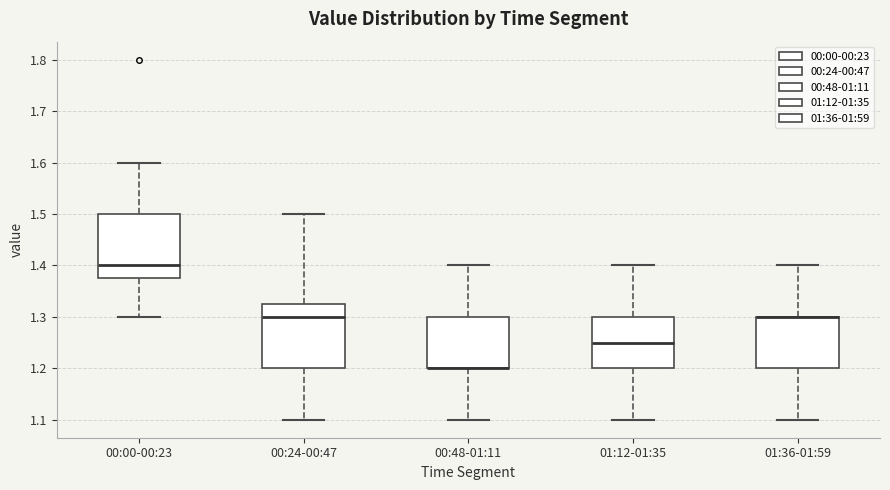

Where does the upper whisker of the box for 01:12-01:35 end on the y-axis? The values are not printed on the chart, so give them approximately, as read against the axis.

1.40